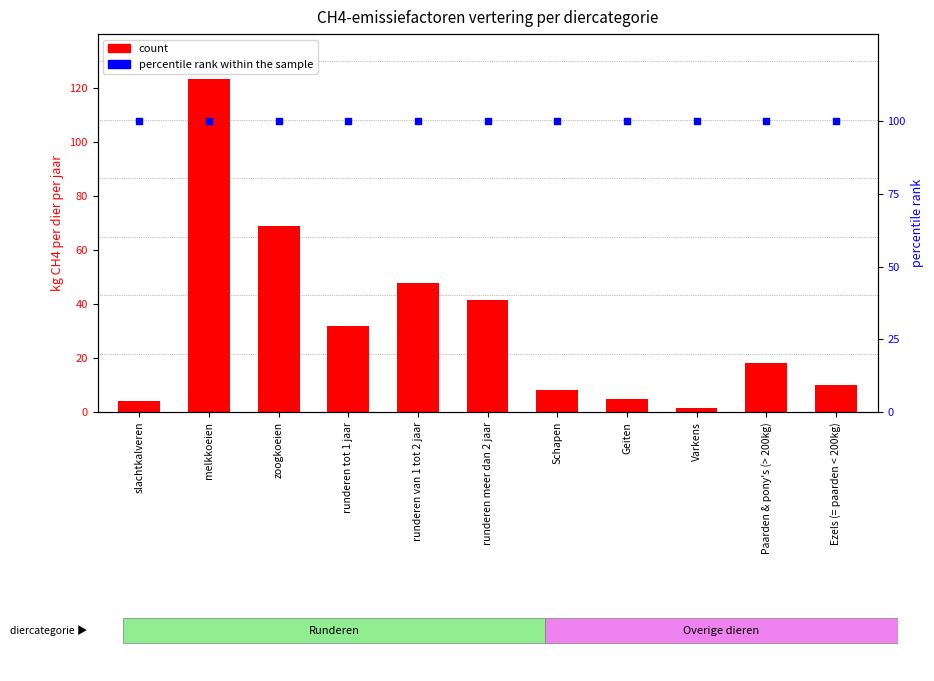

At how many categories does at least one series exceed 57?

11